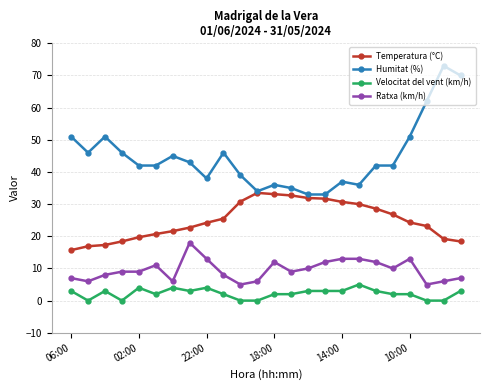

Which series has the largest total across all categories?

Humitat (%)